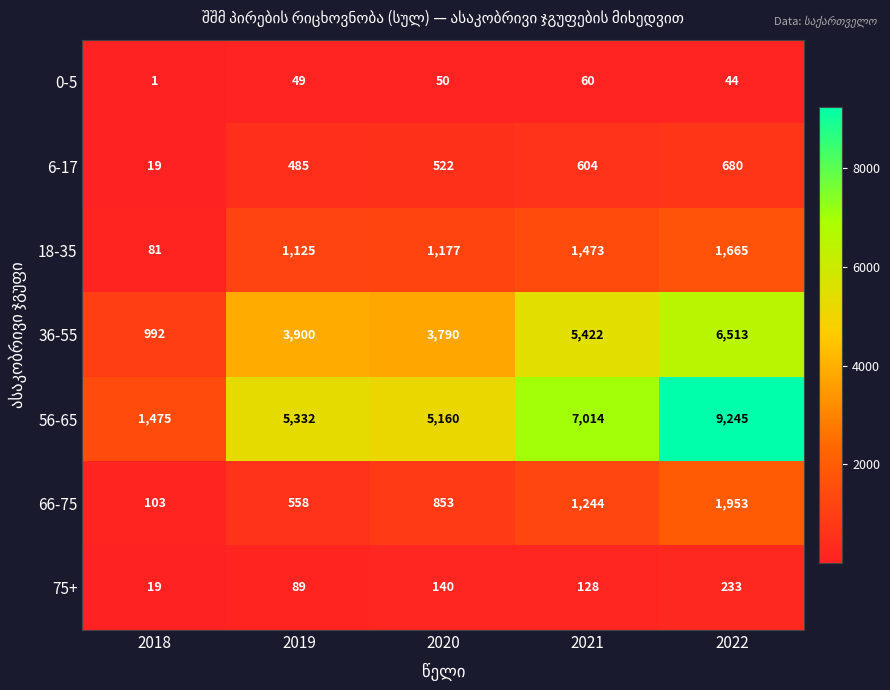

Count the number of data series in this chart.

7